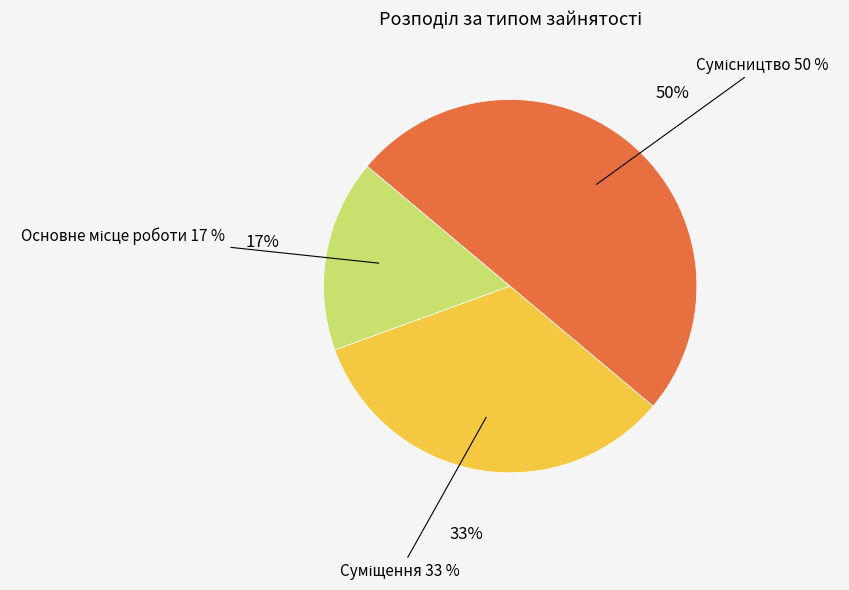

What is the ratio of the value at Основне місце роботи to the value at Суміщення?

0.5